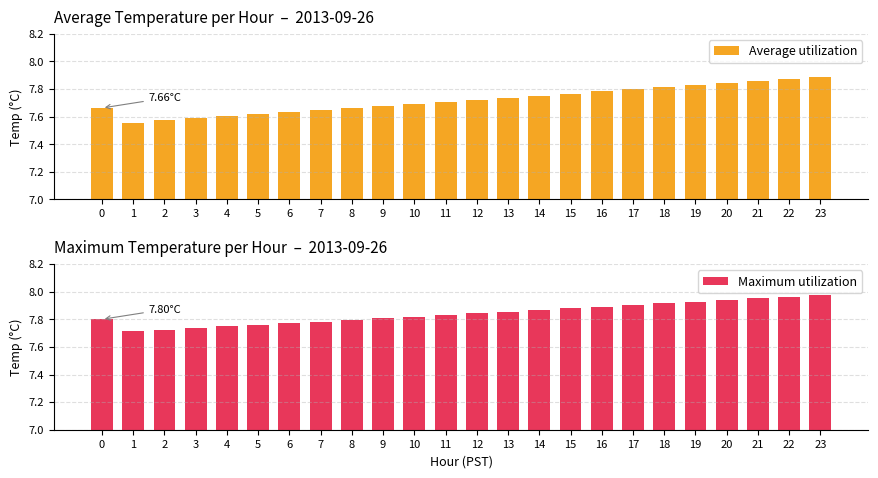

What is the difference between the Maximum utilization values at 2 and 11?

0.1